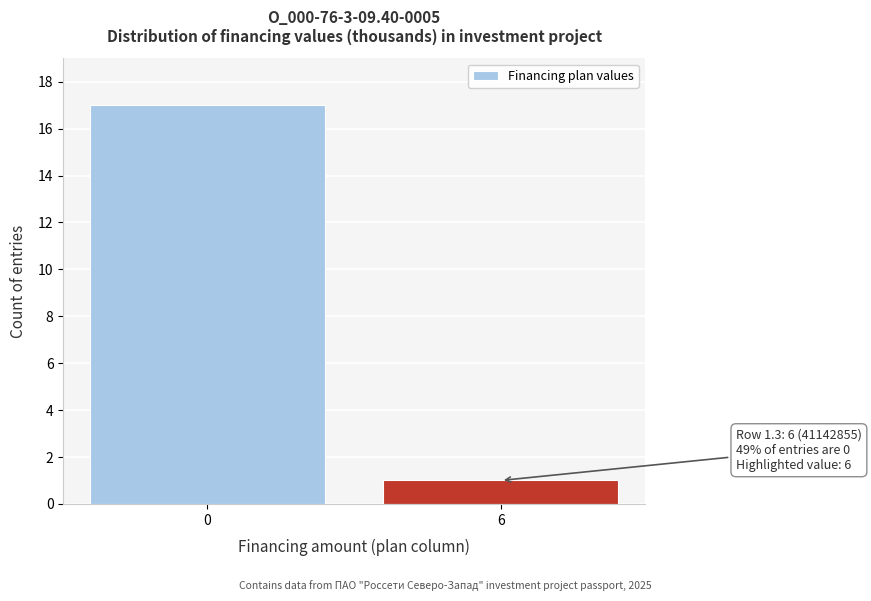

Reading left to right, what are all the values shown in this chart?

17	1